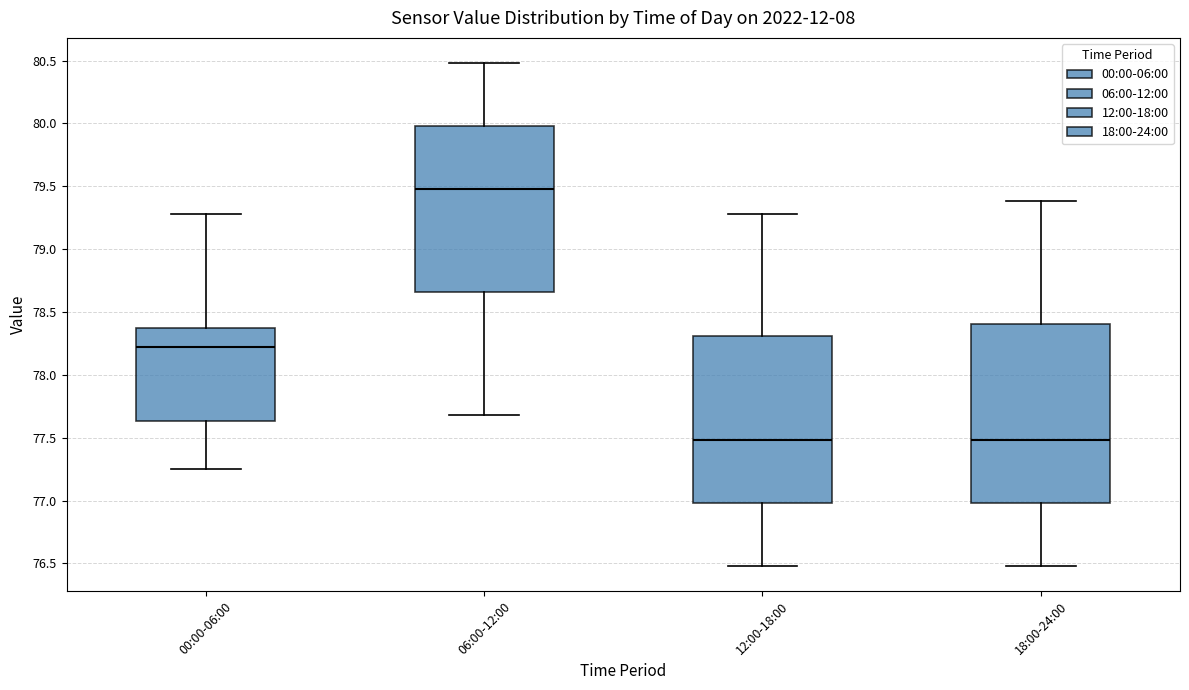

Which box has the highest median line?

06:00-12:00